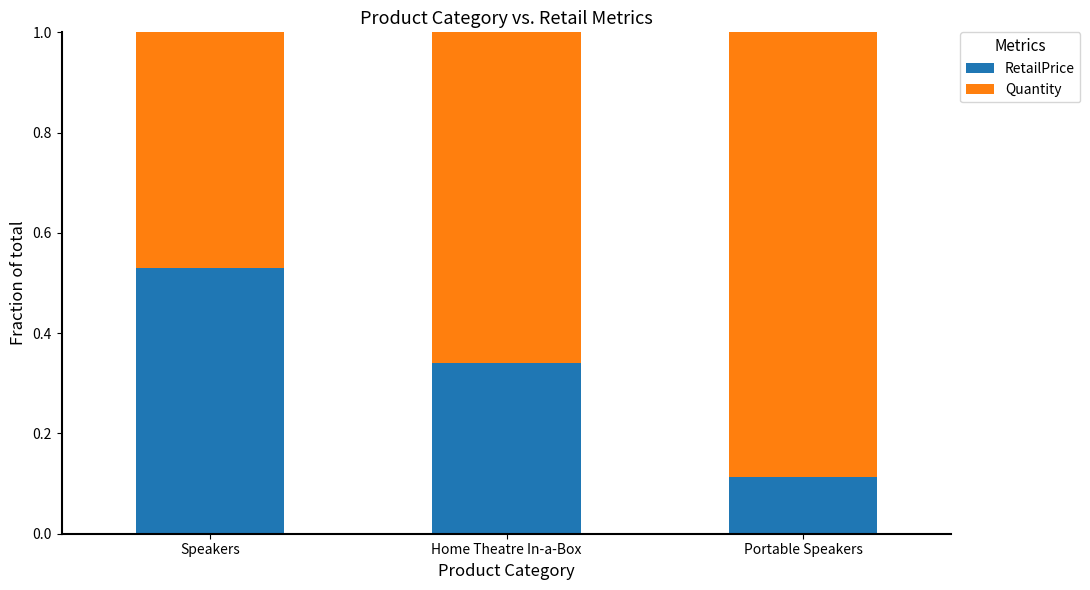

True or false: RetailPrice has a value of 0.2 at Portable Speakers.

False